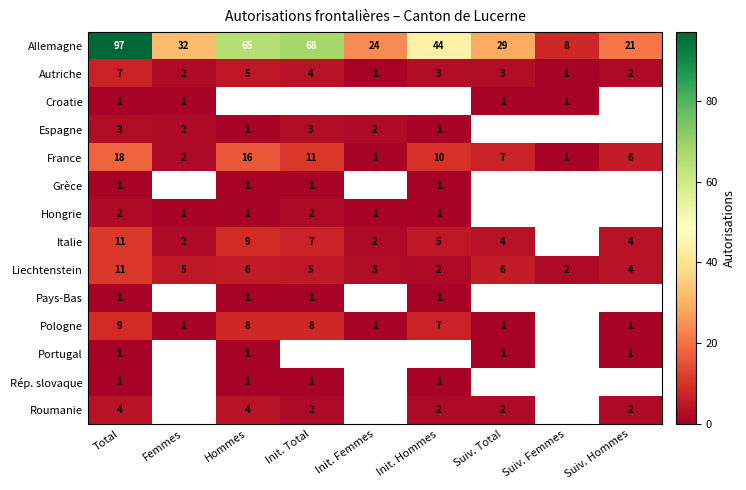

The value of Espagne at Total is 1. True or false?

False